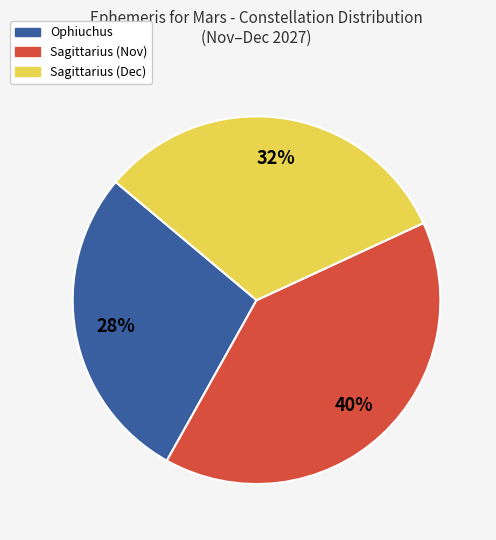

Count the number of slices in the pie.

3